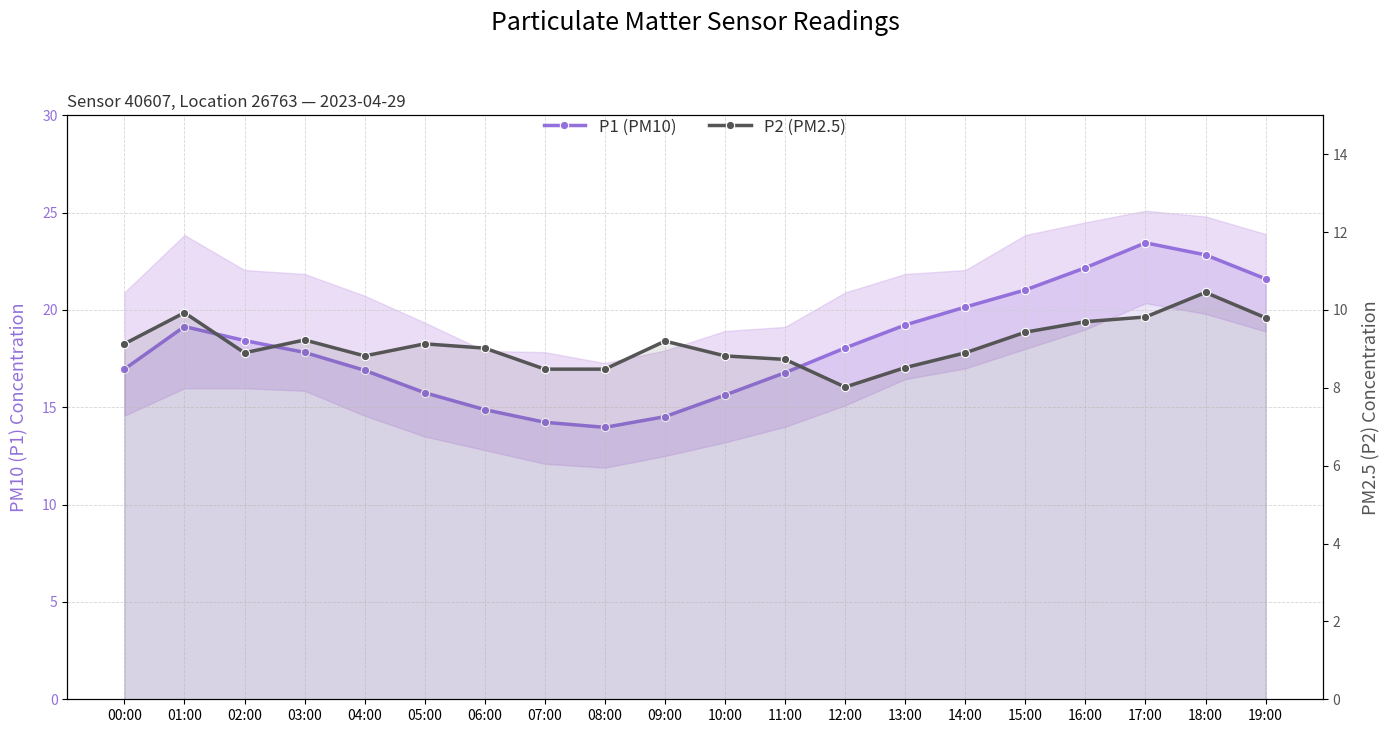

Is it true that P1 (PM10) equals 25.7 at 12:00?

False